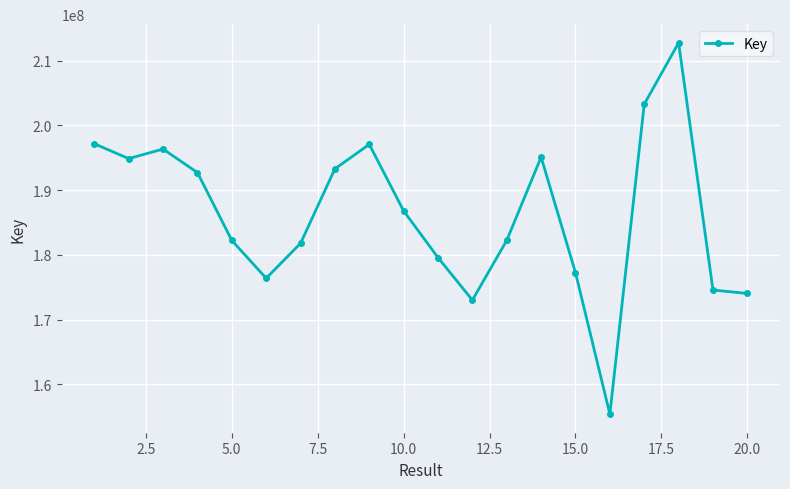

What is the minimum value shown in the chart?

155368185